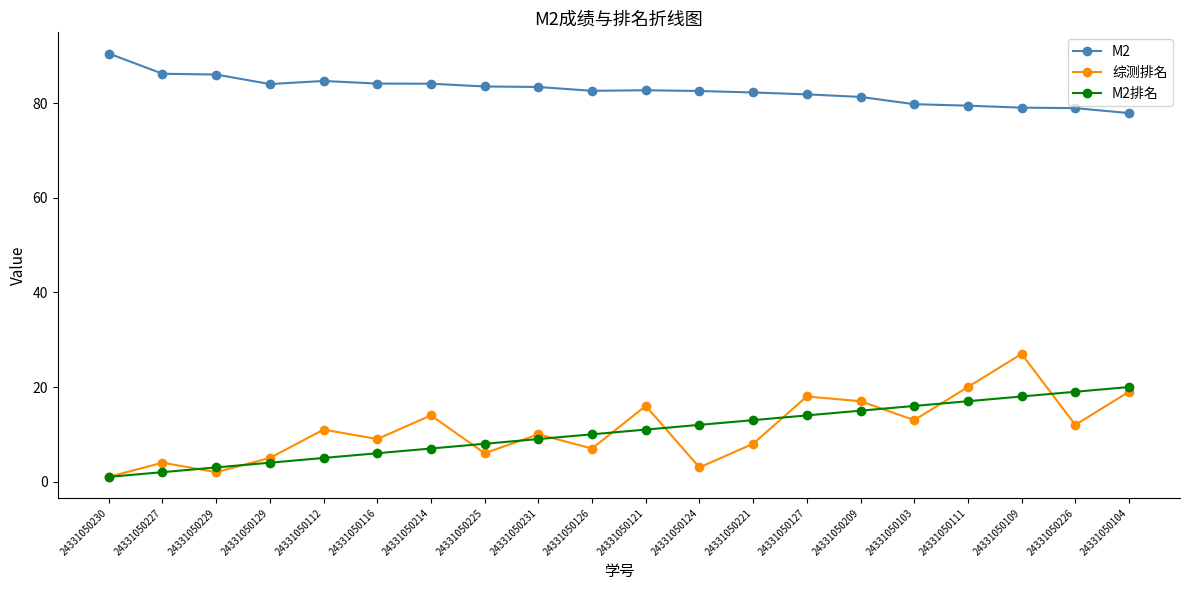

What is the label of the 5th point from the right?

24331050103